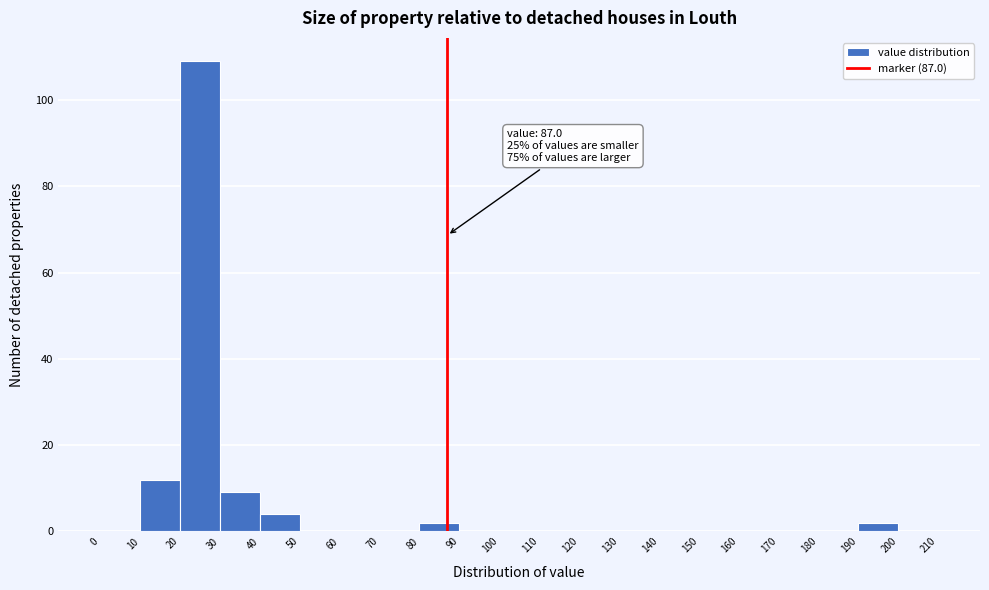

Which range on the x-axis has the tallest bar?

20 to 30